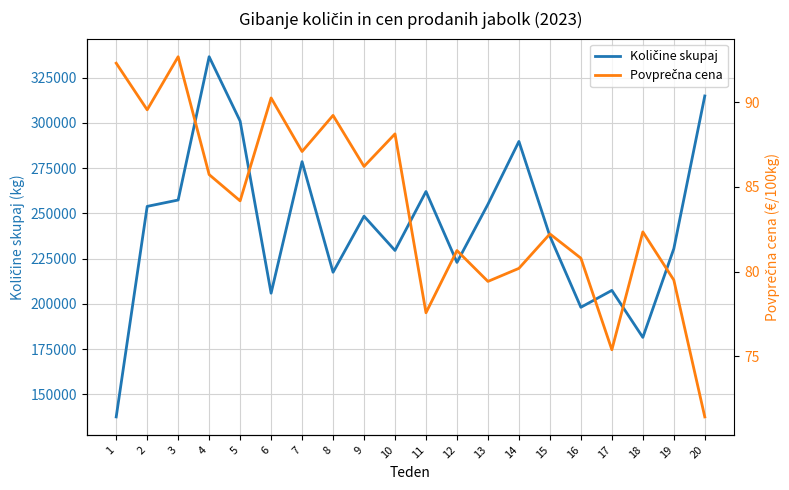

True or false: Količine skupaj and Povprečna cena intersect in this chart.

False